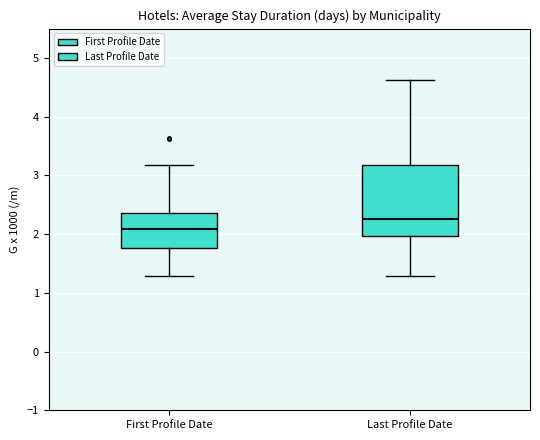

Which box has the highest median line?

Last Profile Date